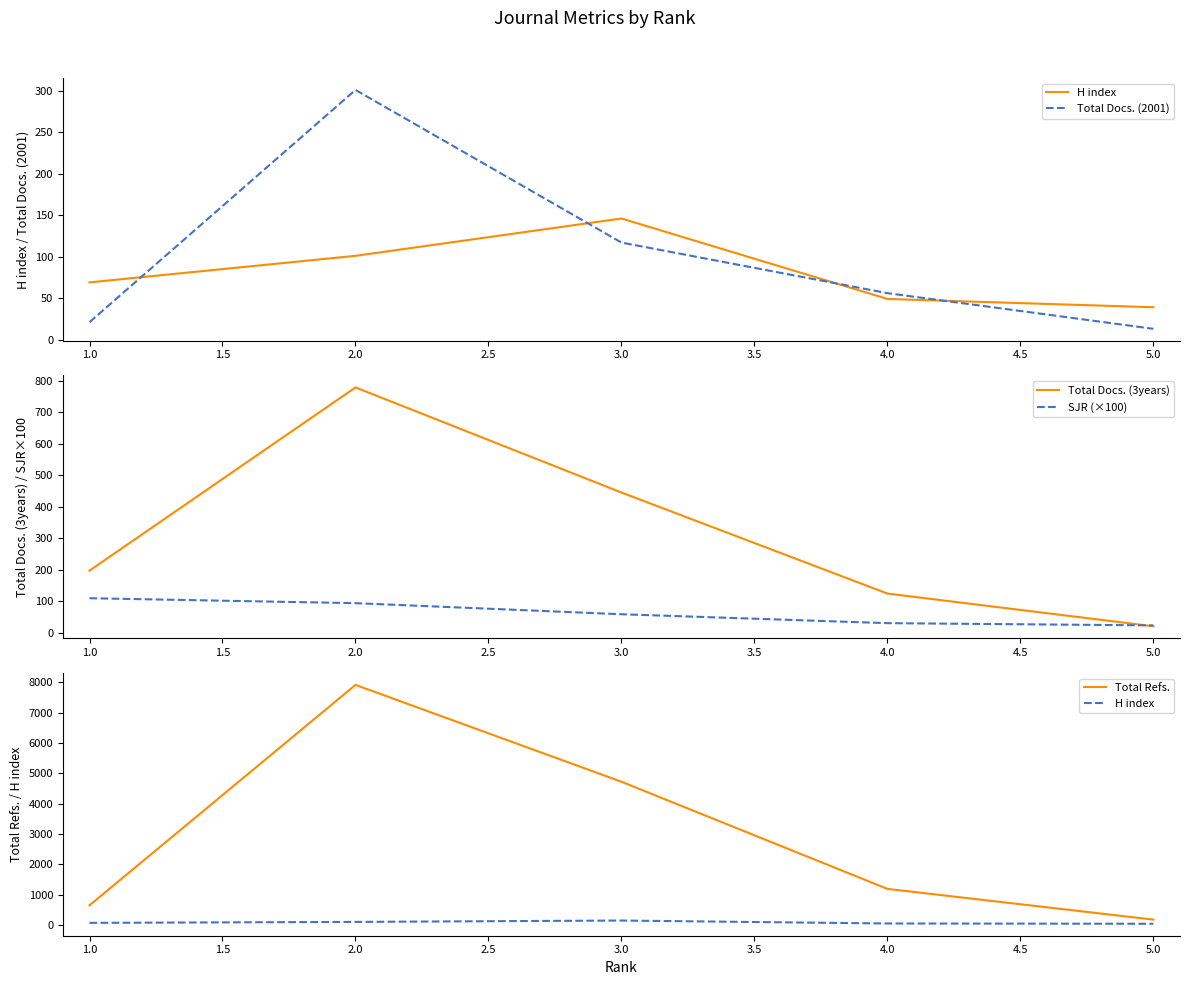

List the labels in order of Total Docs. (3years) value, smallest first.

5.0, 4.0, 1.0, 3.0, 2.0